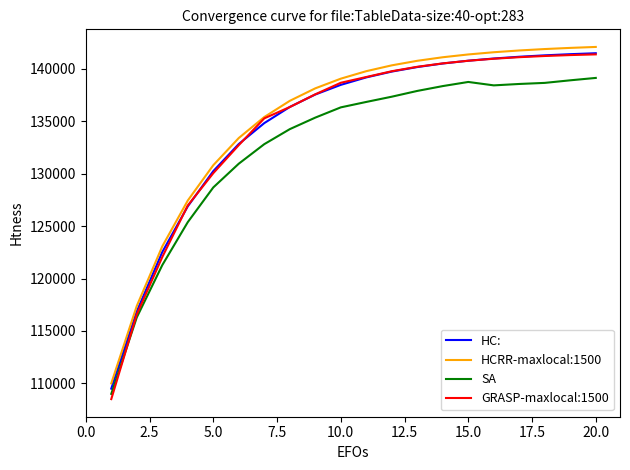

True or false: HCRR-maxlocal:1500 and HC: intersect in this chart.

False